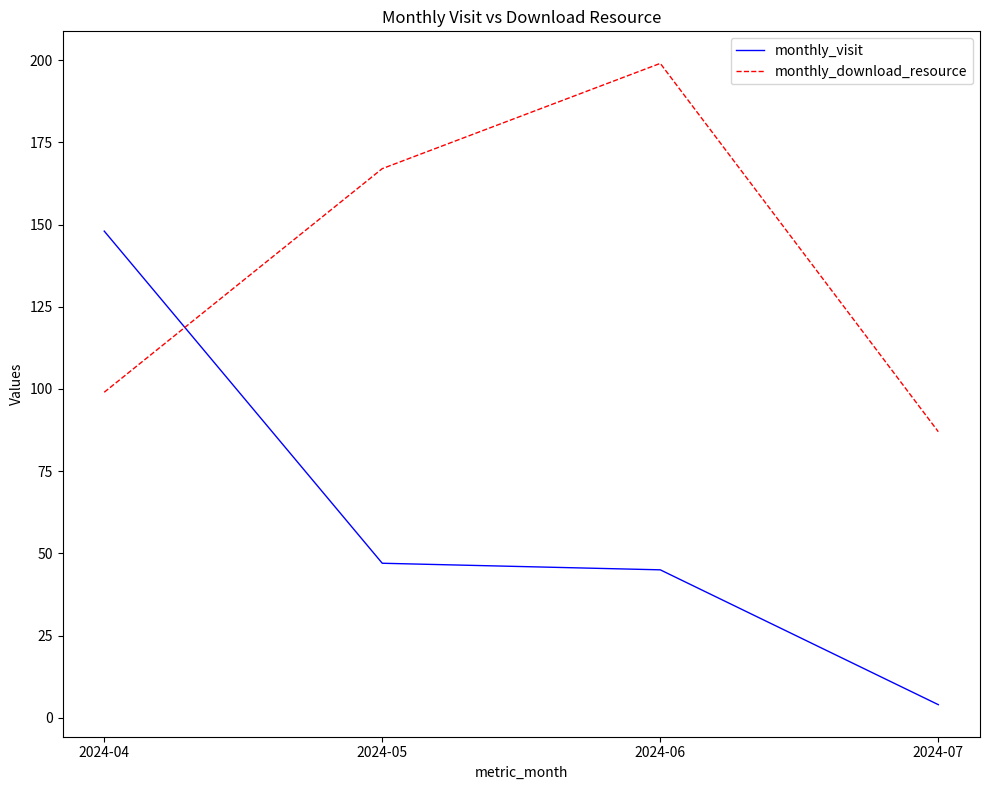

What is the greatest value displayed?

199